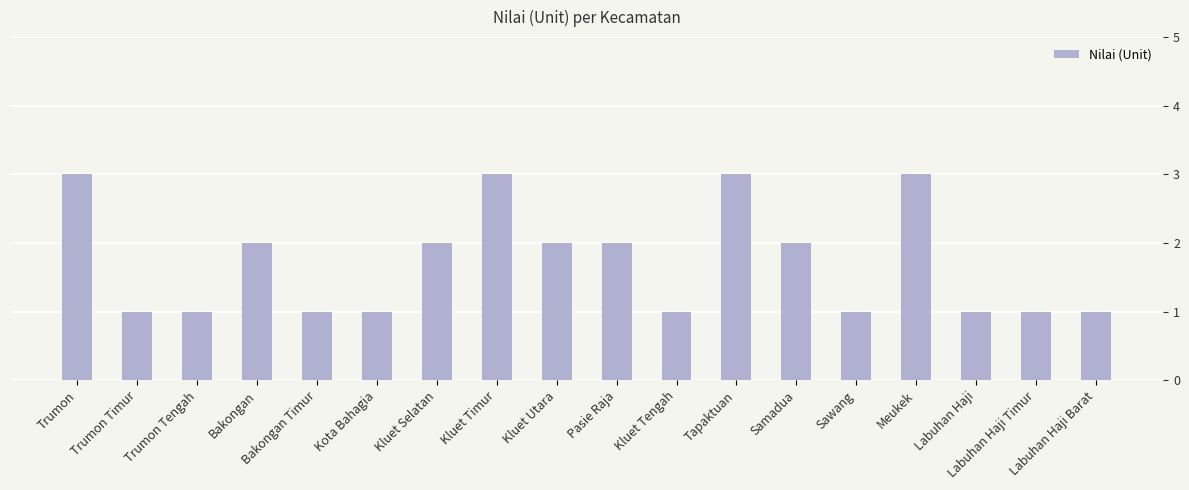

What is the maximum value shown in the chart?

3